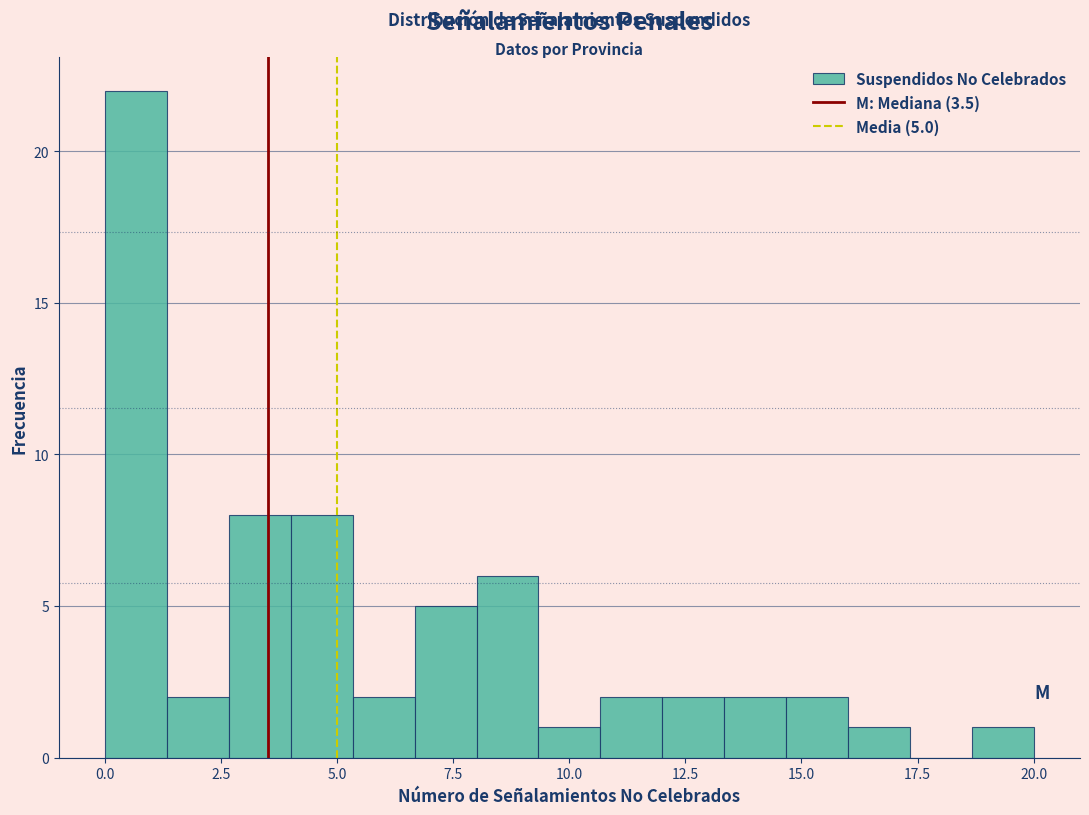

Read against the x-axis, roughly where is the centre of the tallest bar?

0.5